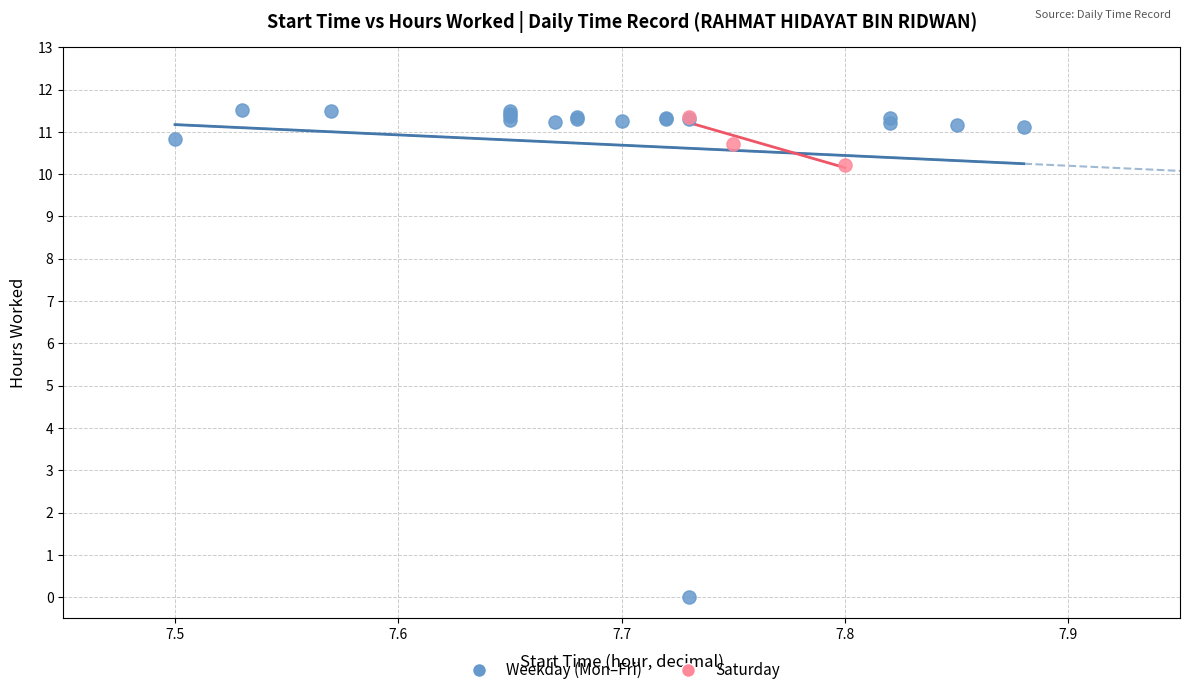

What are all the series names shown in the legend?

Weekday (Mon–Fri), Saturday